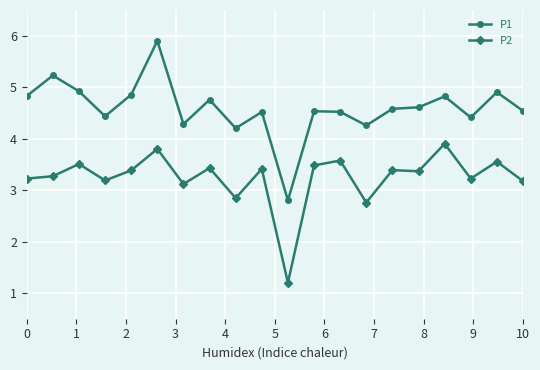

Which series has the widest spread of values?

P1